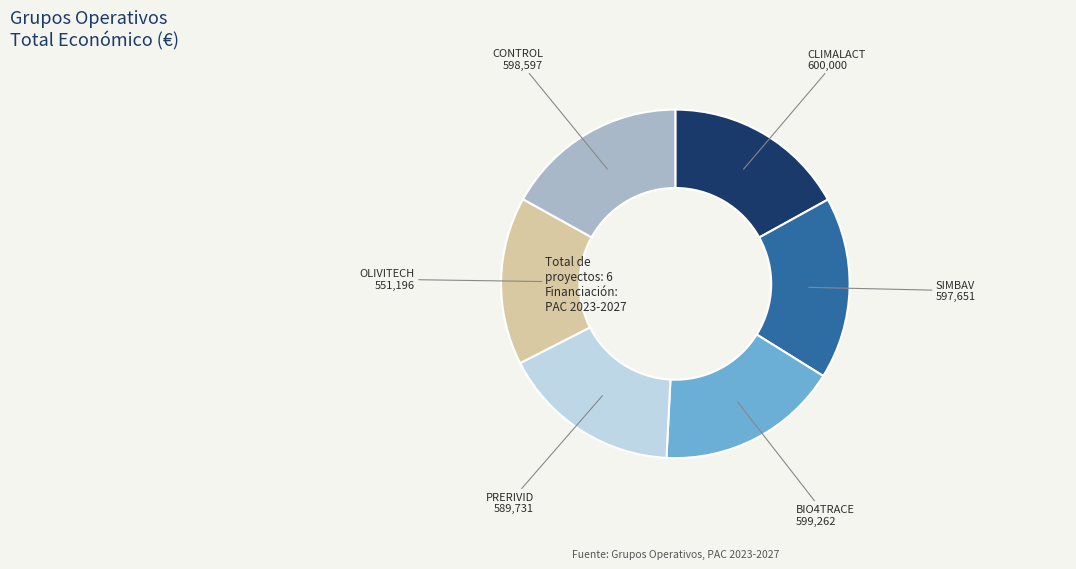

Is there any slice that represents more than half of the pie?

No